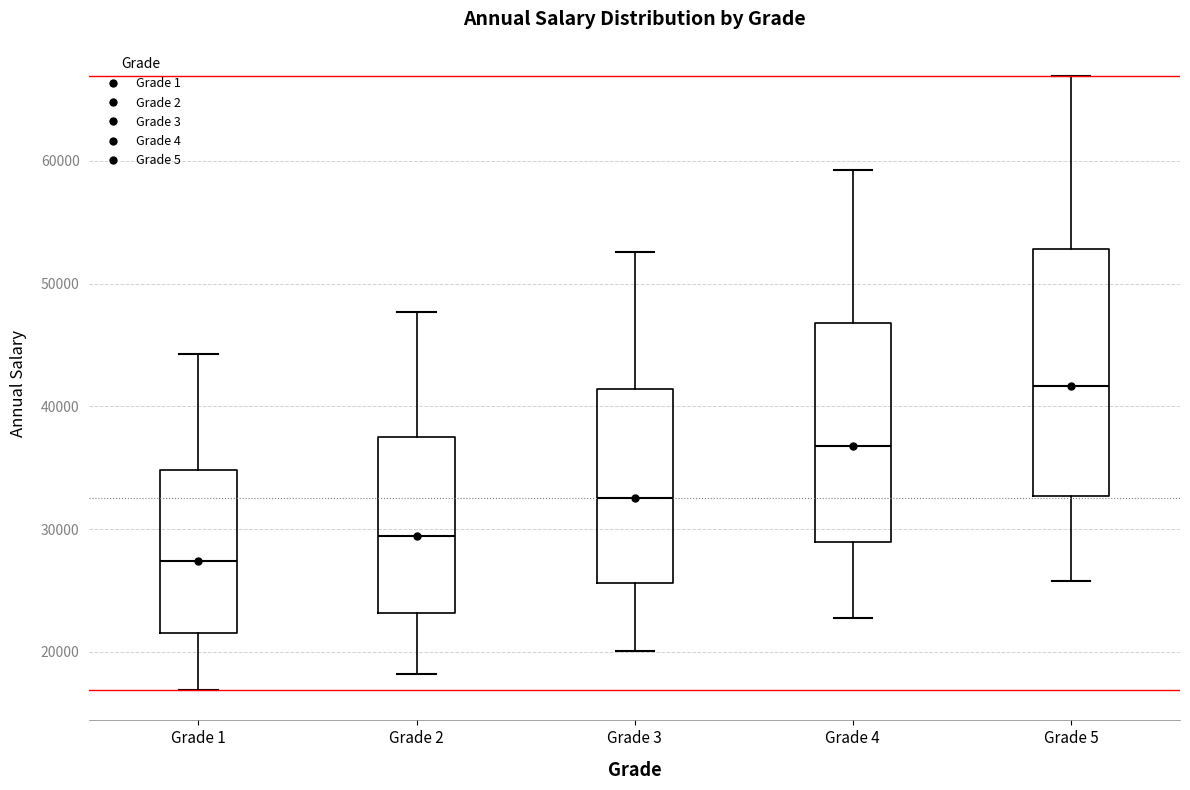

Where is the lower edge of the box for Grade 4 on the y-axis? The values are not printed on the chart, so give them approximately, as read against the axis.

29000